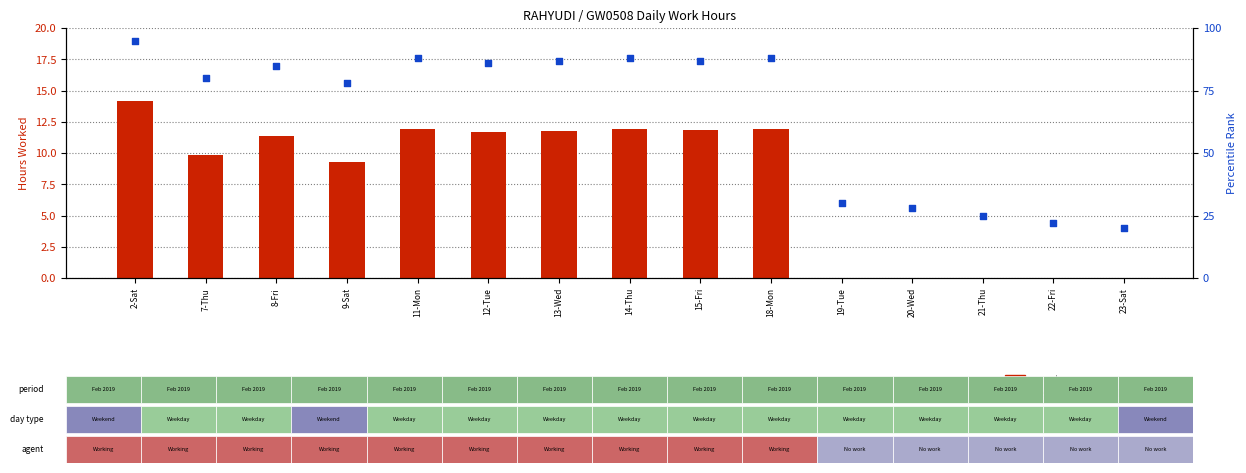

Which series contains the lowest Y value?

count